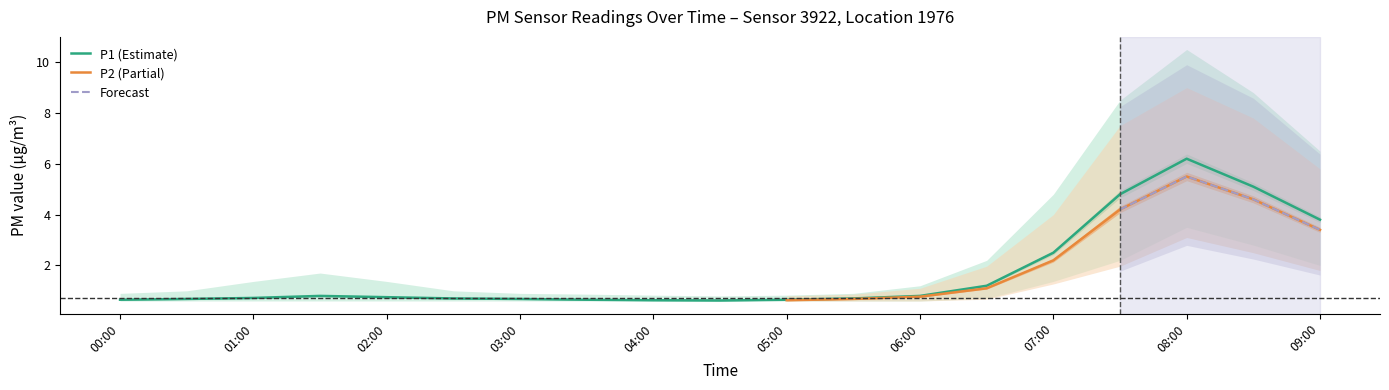

The value of P1 (Estimate) at 06:00 is 0.3. True or false?

False